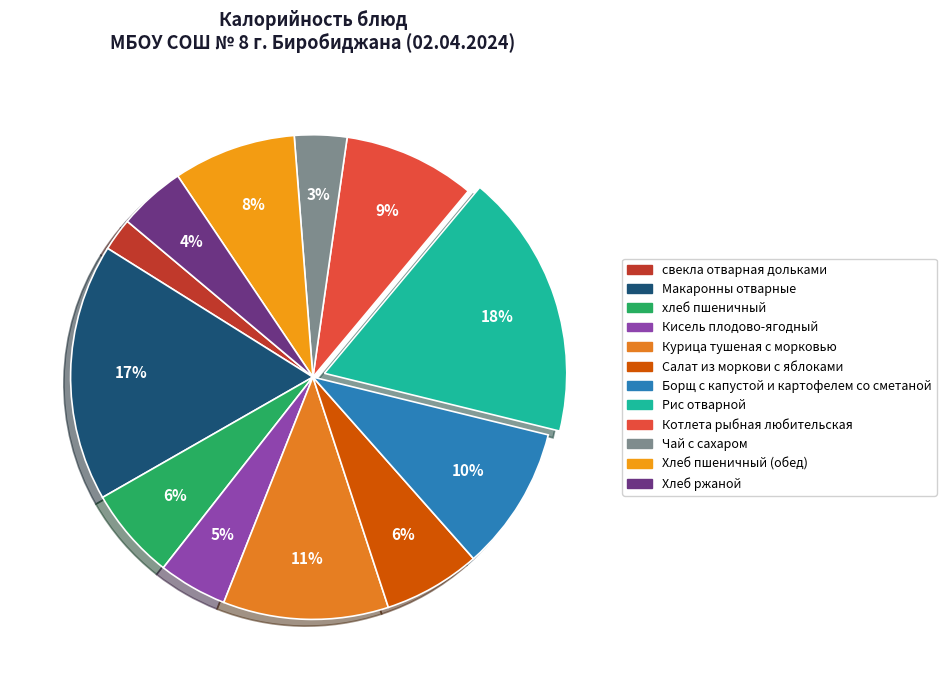

What portion of the pie excludes Кисель плодово-ягодный?

95.4%